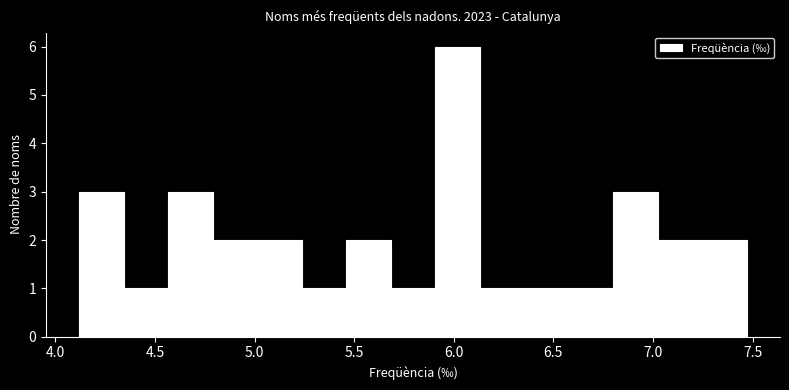

Reading left to right, transcribe this chart: for each bar, give the range it covers on the x-axis and its height. Neither the bar edges nor the heights are printed on the chart, so give them approximately, as read against the axes.

4.10 to 4.35: 3
4.35 to 4.55: 1
4.55 to 4.80: 3
4.80 to 5.00: 2
5.00 to 5.25: 2
5.25 to 5.45: 1
5.45 to 5.70: 2
5.70 to 5.90: 1
5.90 to 6.15: 6
6.15 to 6.35: 1
6.35 to 6.60: 1
6.60 to 6.80: 1
6.80 to 7.00: 3
7.00 to 7.25: 2
7.25 to 7.45: 2